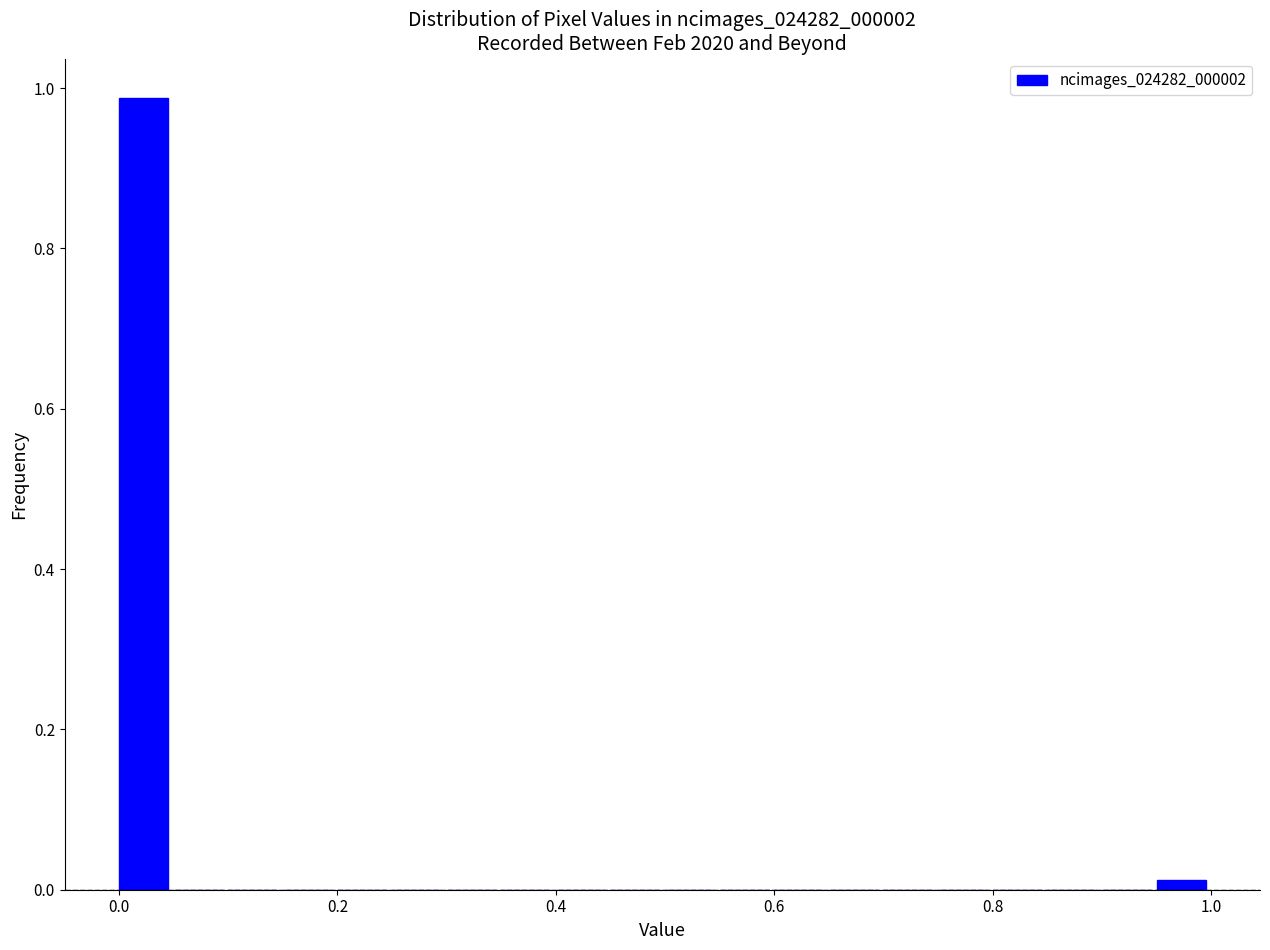

Read against the x-axis, roughly where is the centre of the tallest bar?

0.02